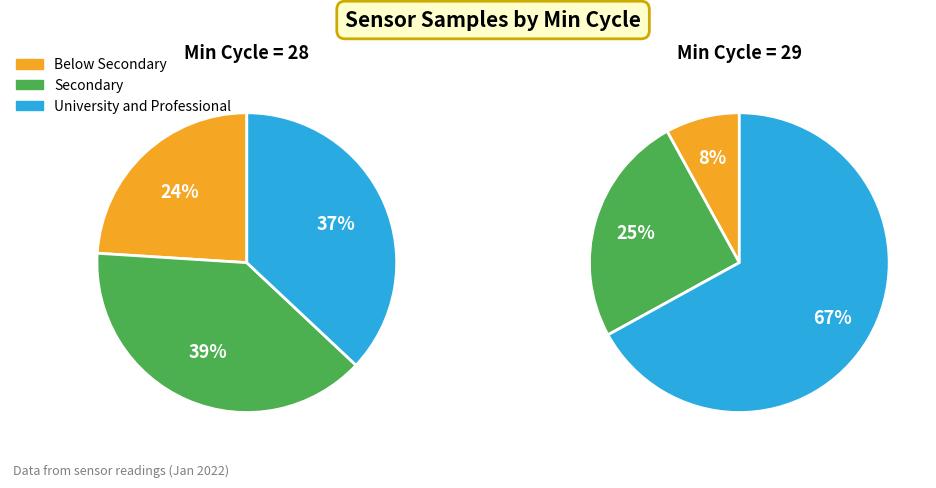

What percentage is the 29 slice, to the nearest percent?

8%